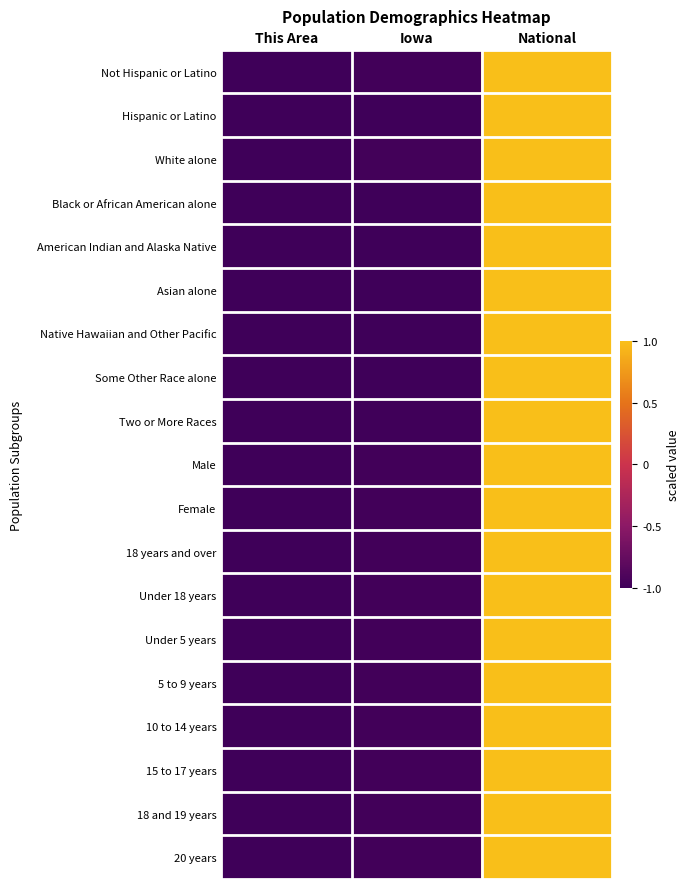

List the series in order of their peak value, lowest first.

Not Hispanic or Latino, Hispanic or Latino, White alone, Black or African American alone, American Indian and Alaska Native, Asian alone, Native Hawaiian and Other Pacific, Some Other Race alone, Two or More Races, Male, Female, 18 years and over, Under 18 years, Under 5 years, 5 to 9 years, 10 to 14 years, 15 to 17 years, 18 and 19 years, 20 years